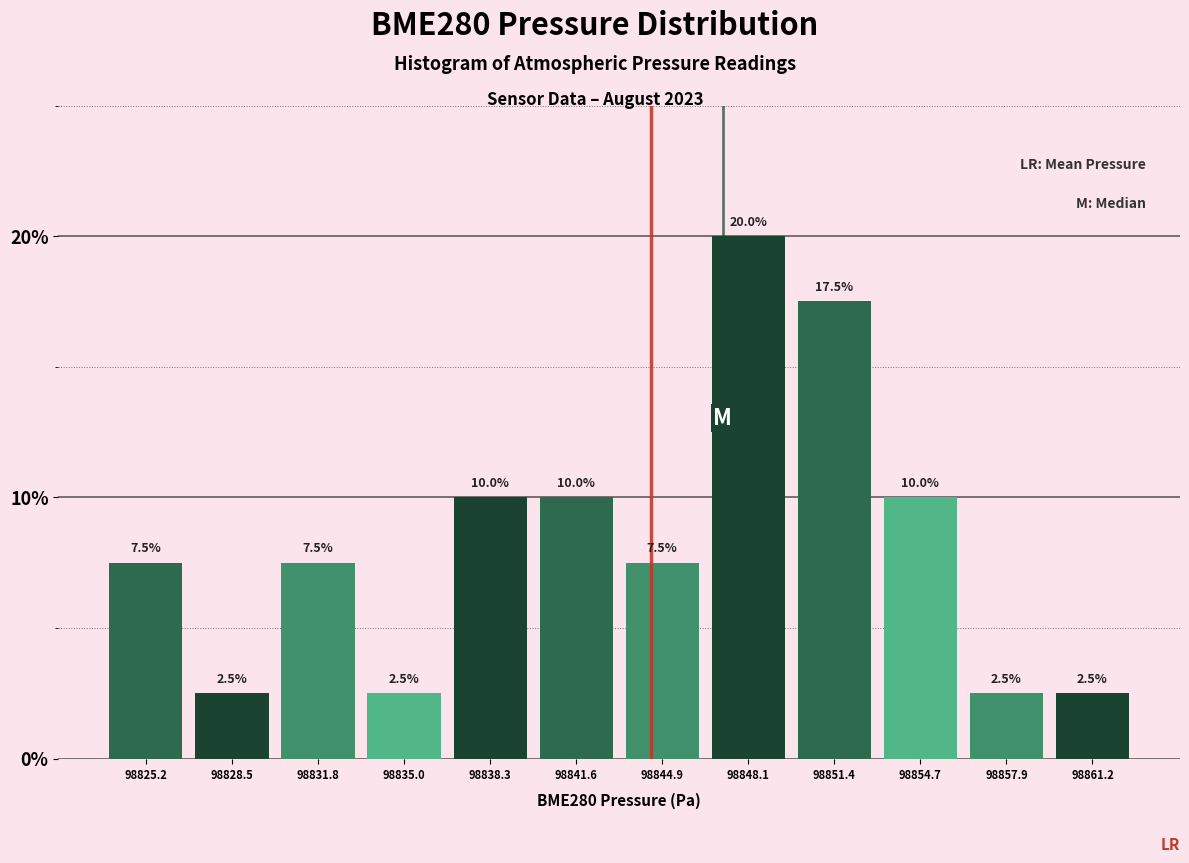

Reading left to right, list every bar in this chart as the range it spans on the x-axis followed by its height. The bar edges are not printed on the chart, so give them approximately, as read against the axis.

98823.5 to 98827.0: 7.5
98827.0 to 98830.0: 2.5
98830.0 to 98833.5: 7.5
98833.5 to 98836.5: 2.5
98836.5 to 98840.0: 10.0
98840.0 to 98843.0: 10.0
98843.0 to 98846.5: 7.5
98846.5 to 98850.0: 20.0
98850.0 to 98853.0: 17.5
98853.0 to 98856.5: 10.0
98856.5 to 98859.5: 2.5
98859.5 to 98863.0: 2.5